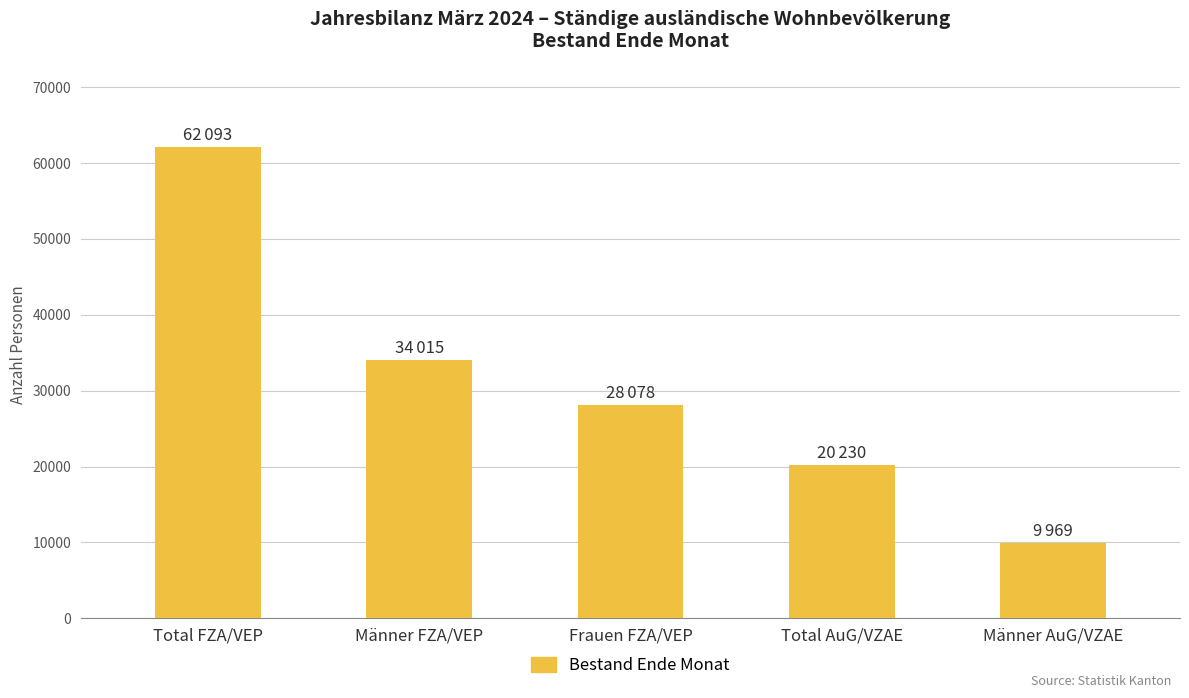

Rank the categories by value from highest to lowest.

Total FZA/VEP, Männer FZA/VEP, Frauen FZA/VEP, Total AuG/VZAE, Männer AuG/VZAE